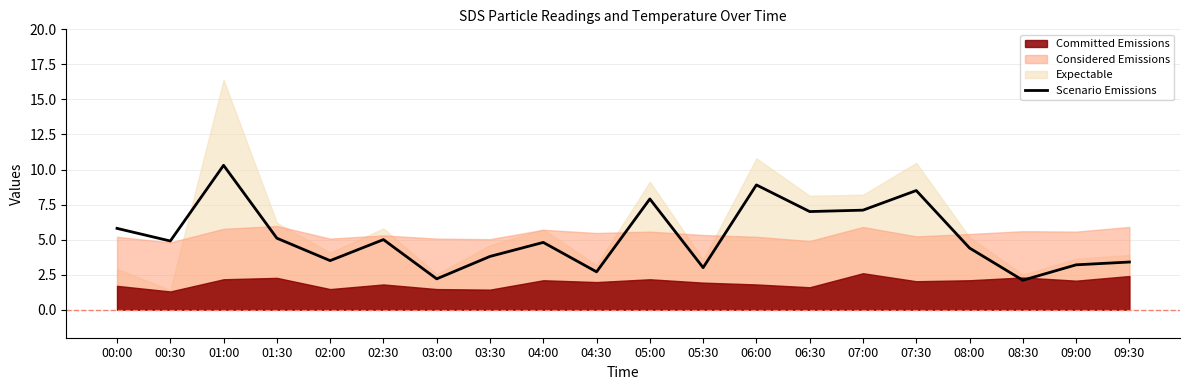

How many points are lower than both their immediate neighbors (excluding endpoints)?

7